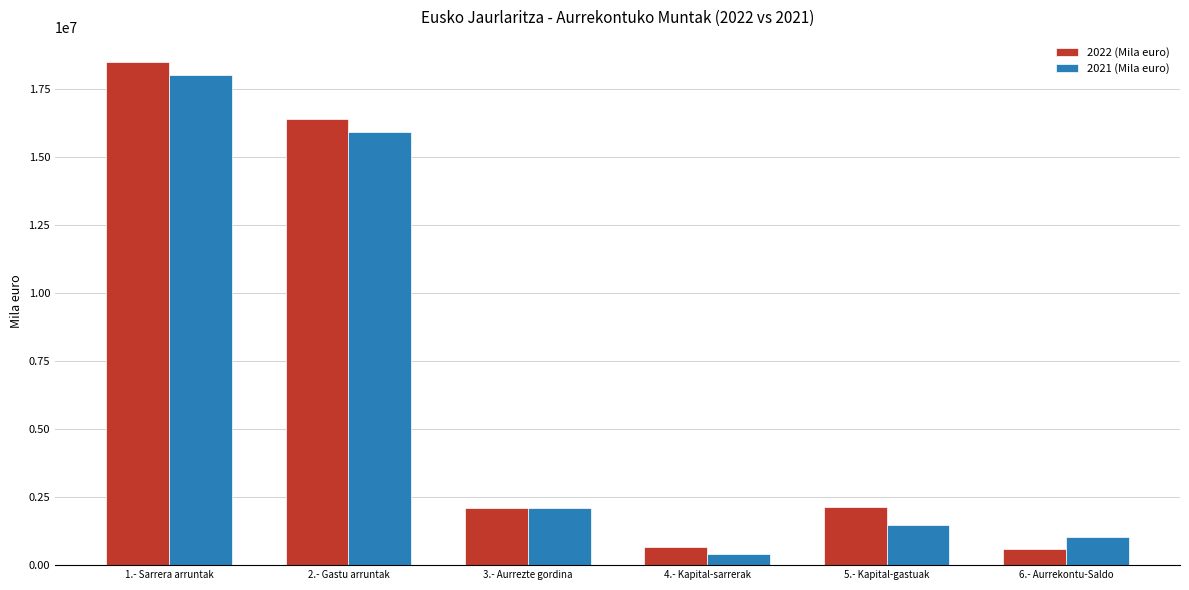

True or false: 2022 (Mila euro) has a value of 2138981.2 at 5.- Kapital-gastuak.

True